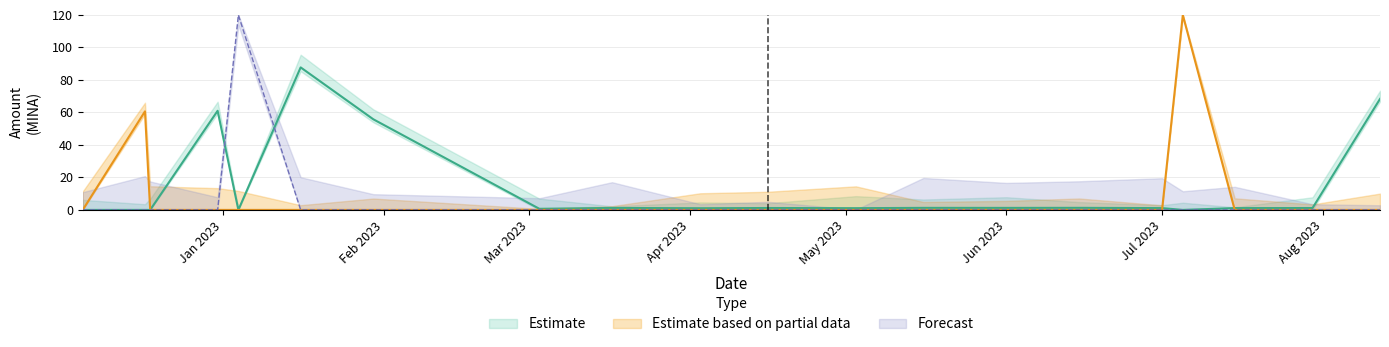

Where is the first local maximum for Estimate?

2022-12-31